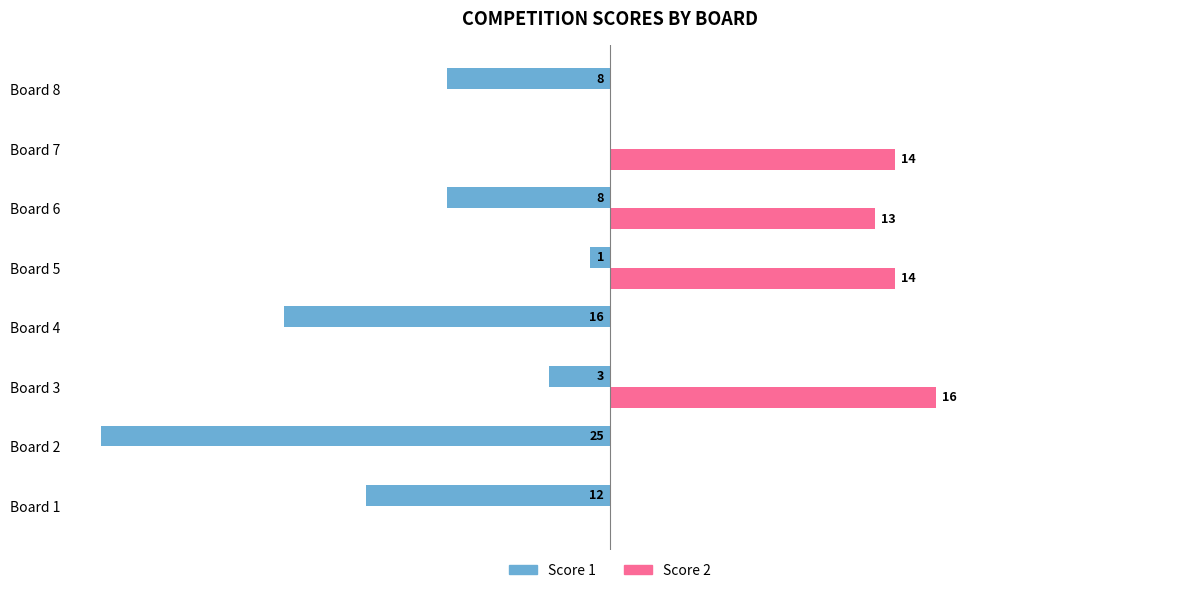

What are all the series names shown in the legend?

Score 1, Score 2